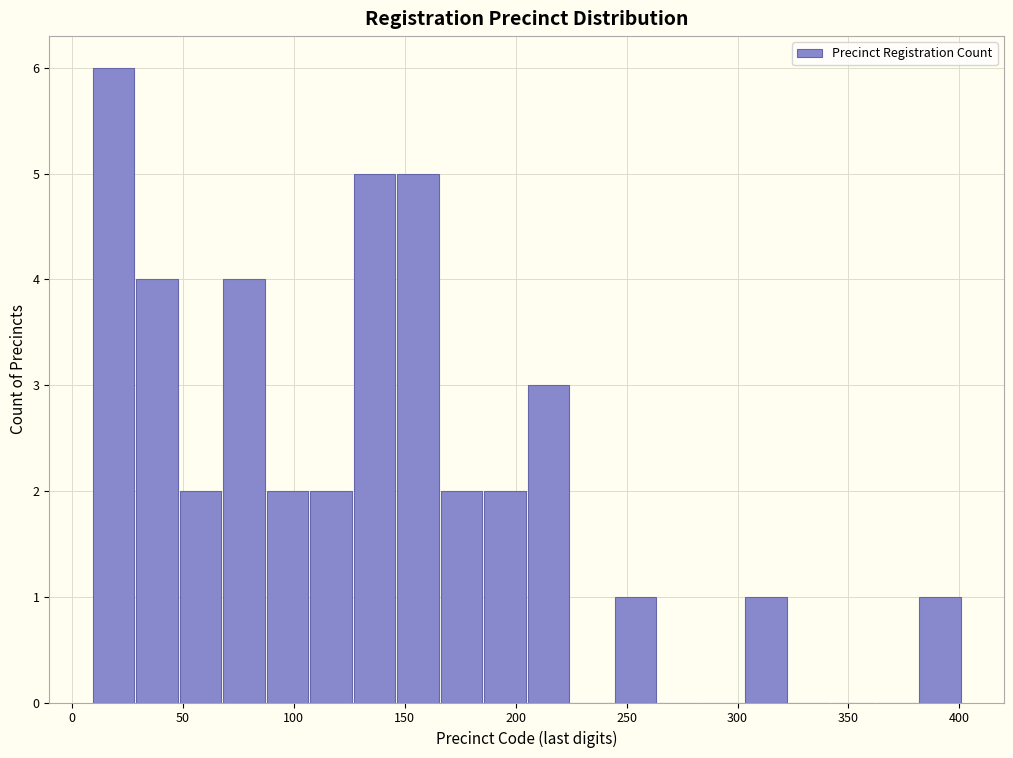

Read against the x-axis, roughly where is the centre of the tallest bar?

20